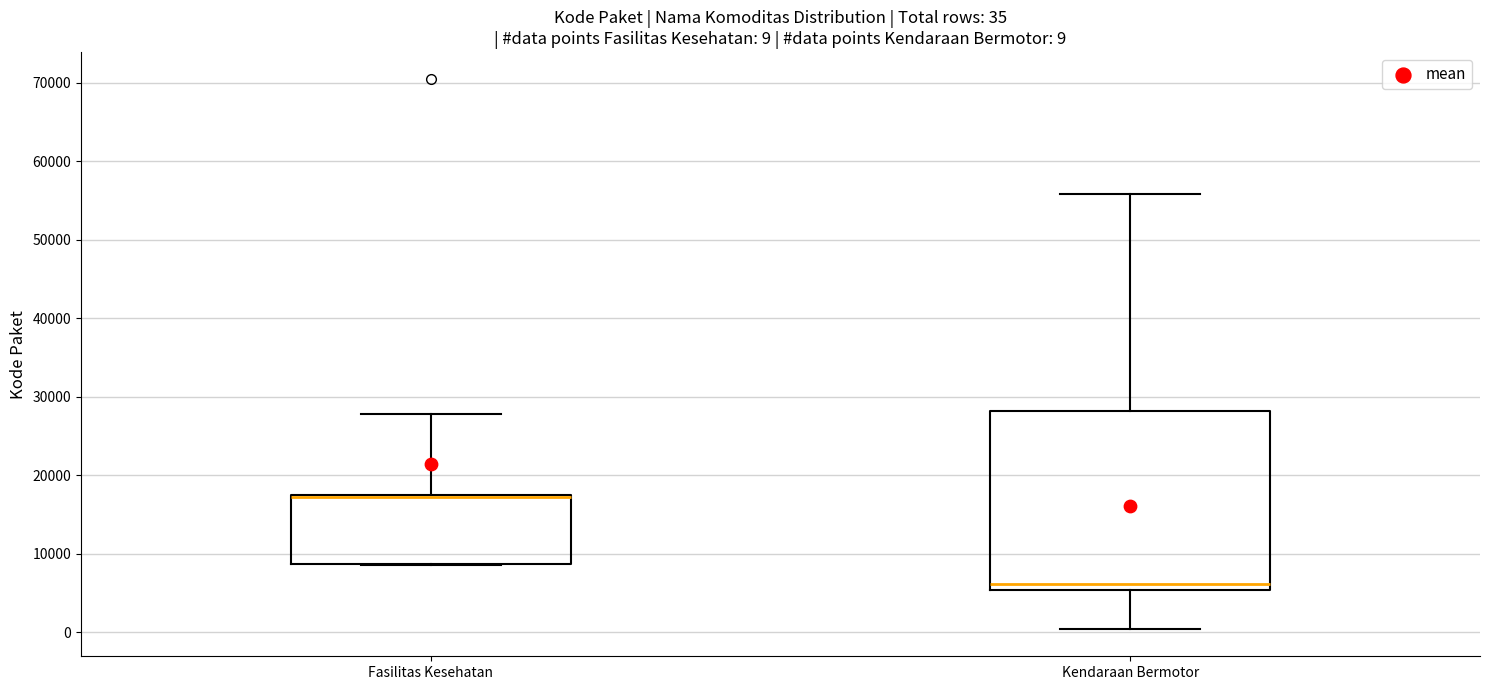

Comparing the boxes themselves (not the whiskers), which one is the tallest?

Kendaraan Bermotor